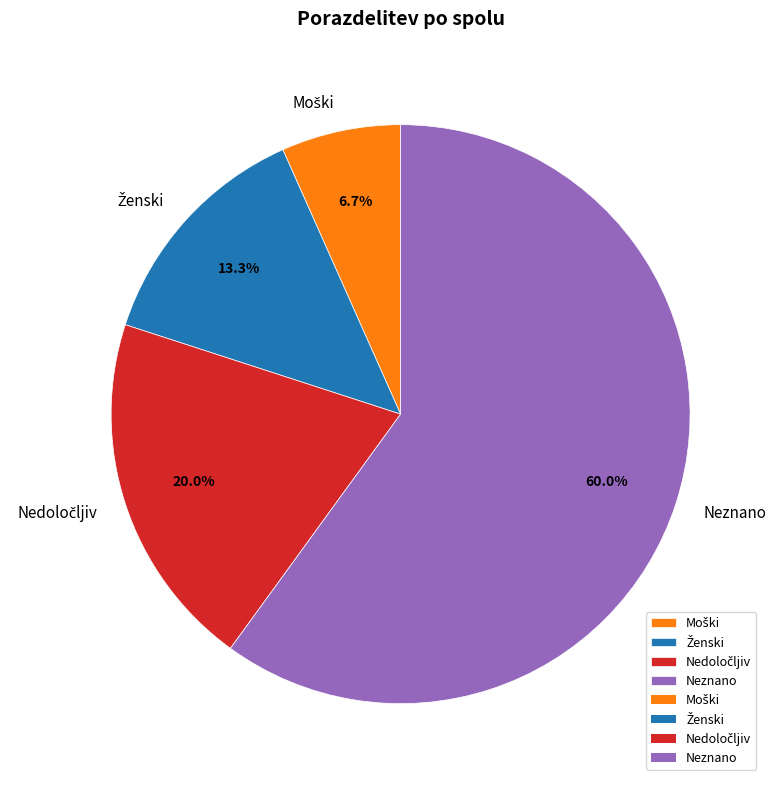

Which slice is the largest?

Neznano